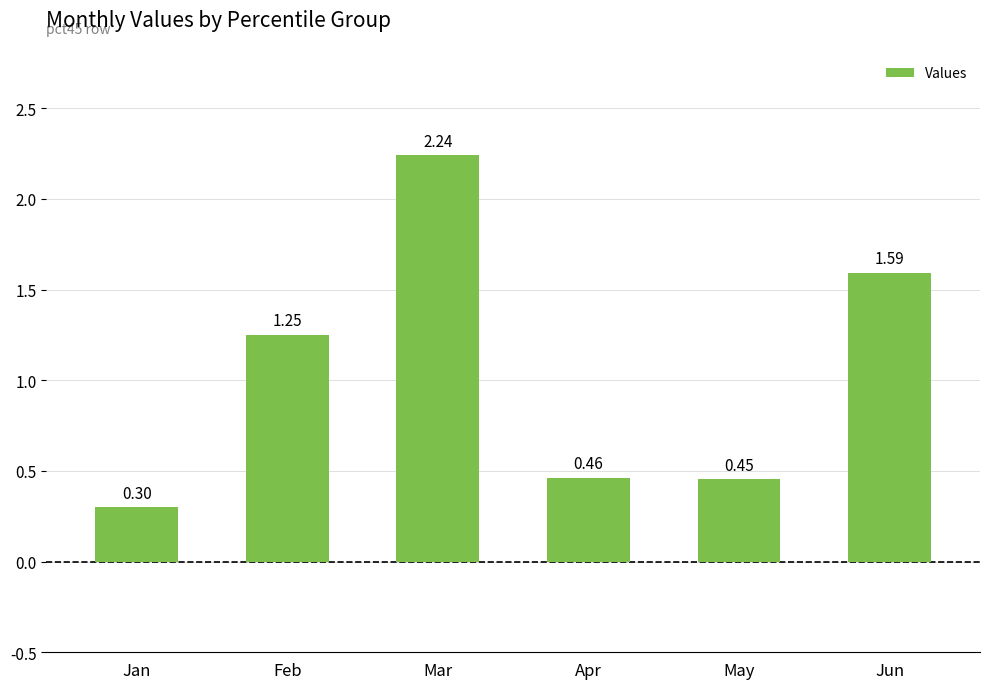

What is the sum of all values?

6.3